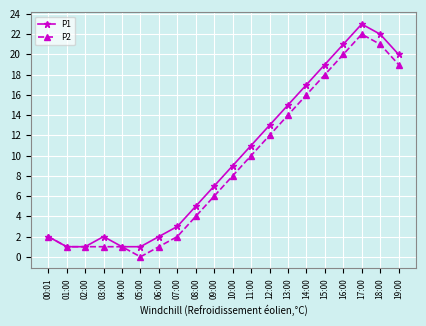

At which category is the sum across all series the highest?

17:00